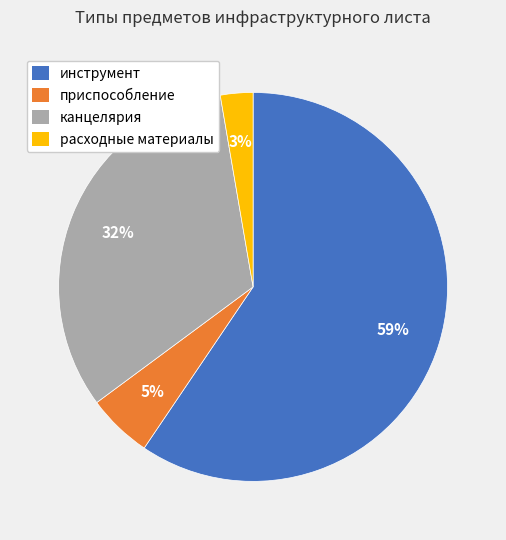

To the nearest percent, what is the average slice percentage?

25%